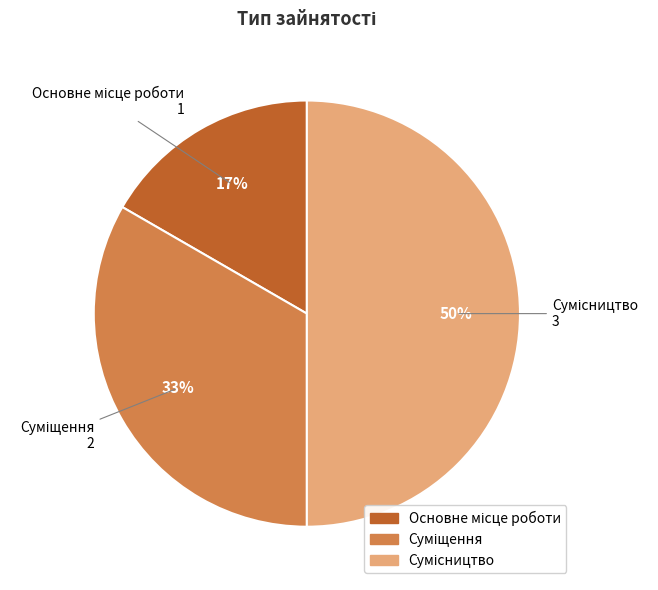

To the nearest percent, what is the difference between the largest and smallest slice percentages?

33%